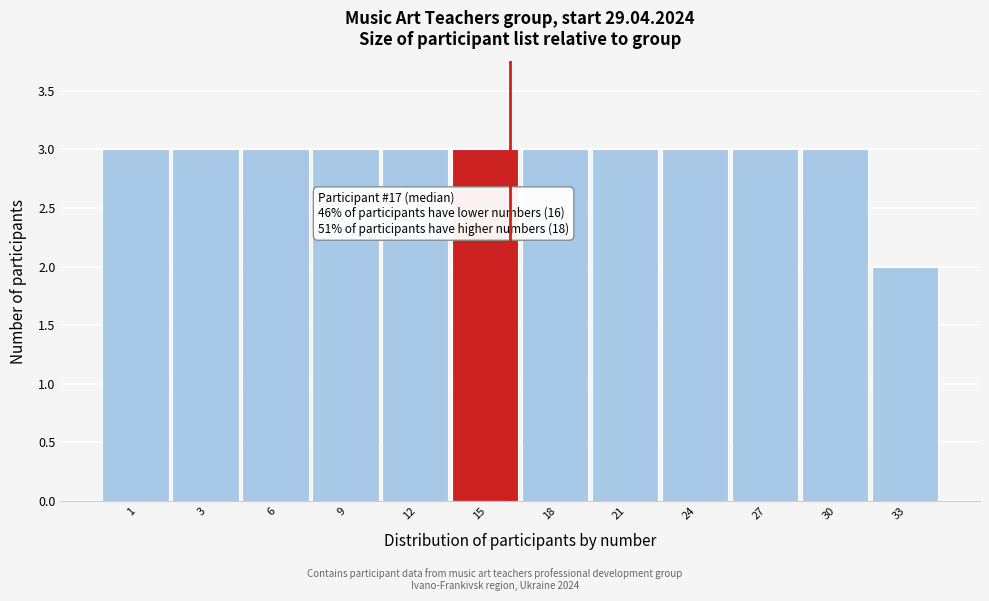

Reading left to right, list all the values displayed in this chart.

1=3	3=3	6=3	9=3	12=3	15=3	18=3	21=3	24=3	27=3	30=3	33=2